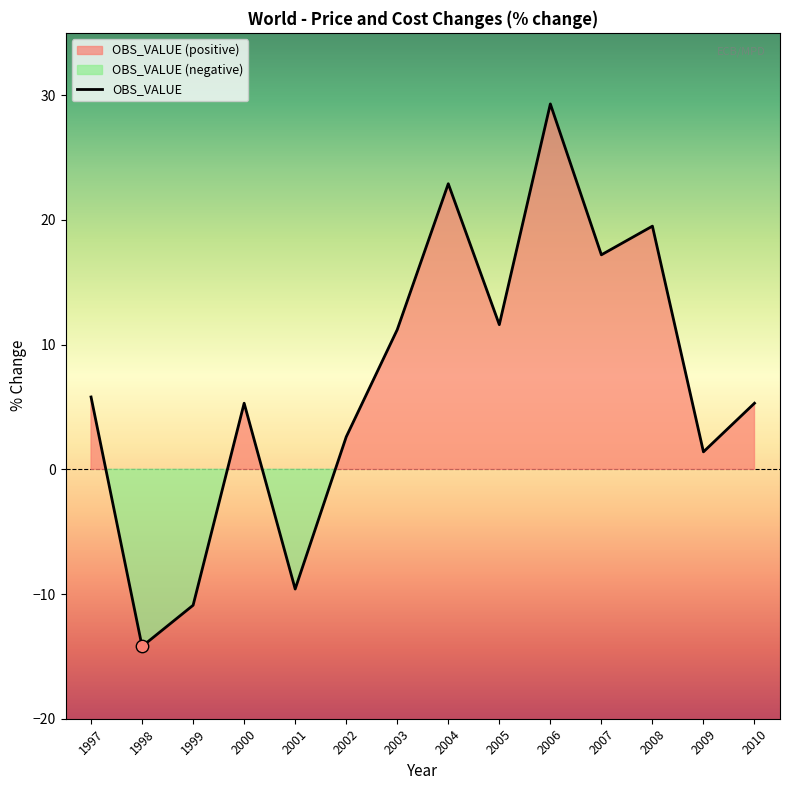

What is the change in value from 1997 to 1999?

-16.7